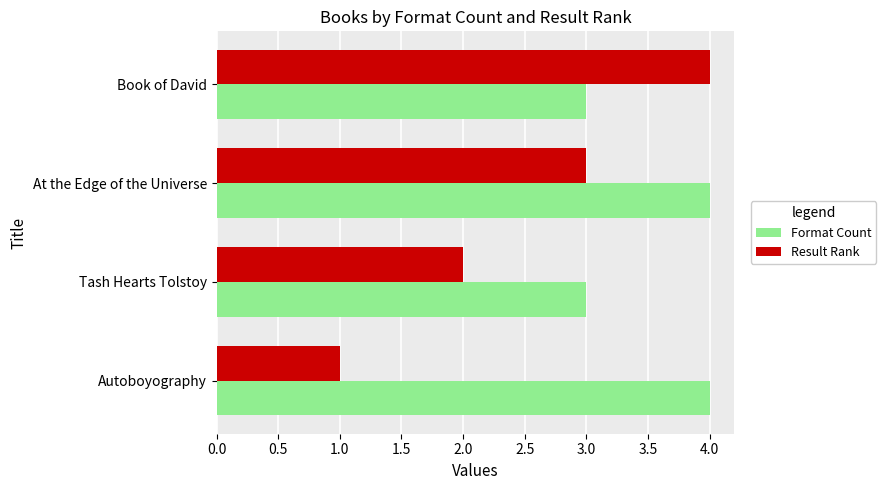

What is the average value of the Format Count series?

4